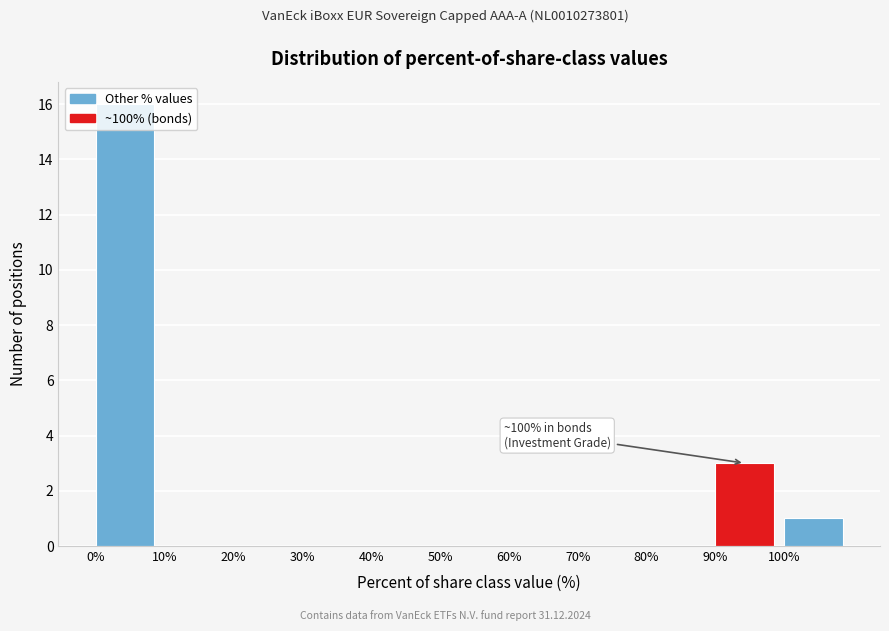

Over which range of the x-axis is the bar tallest?

0 to 10